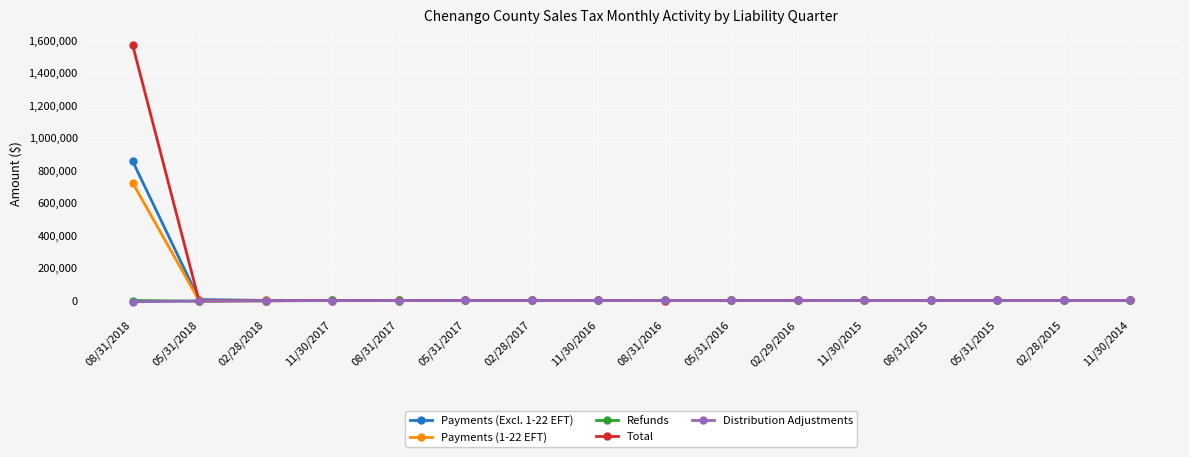

What value does the Payments (Excl. 1-22 EFT) series have at 02/28/2015?

5.9